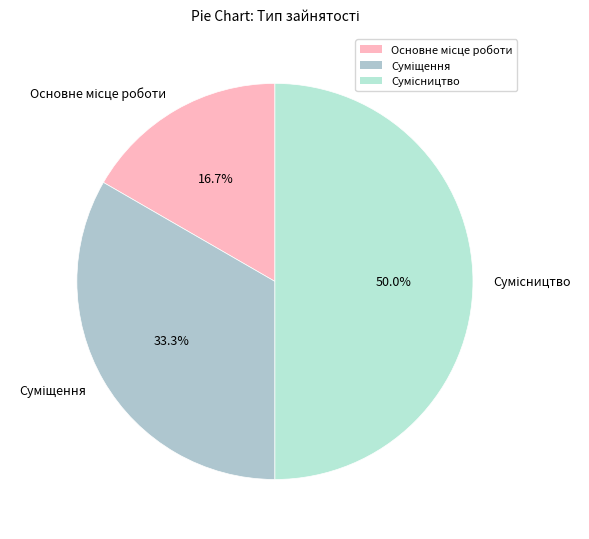

How many segments does this pie chart have?

3